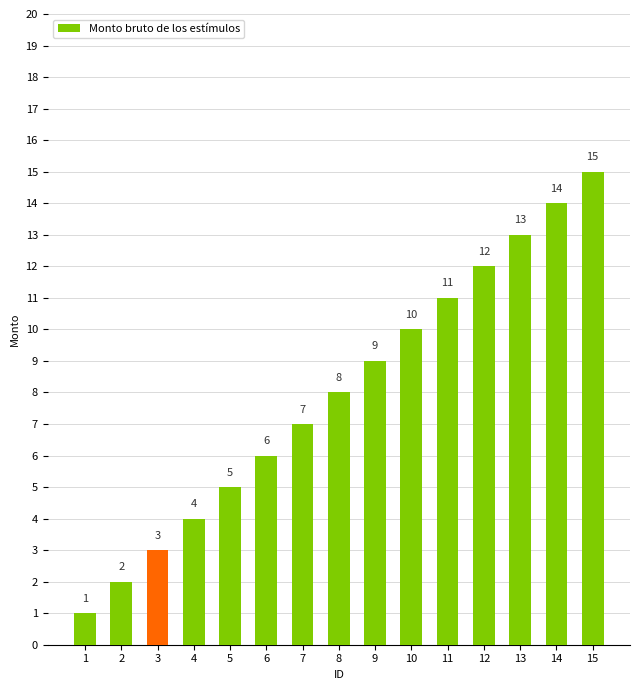

Read the value at 15, to the nearest 10.

20